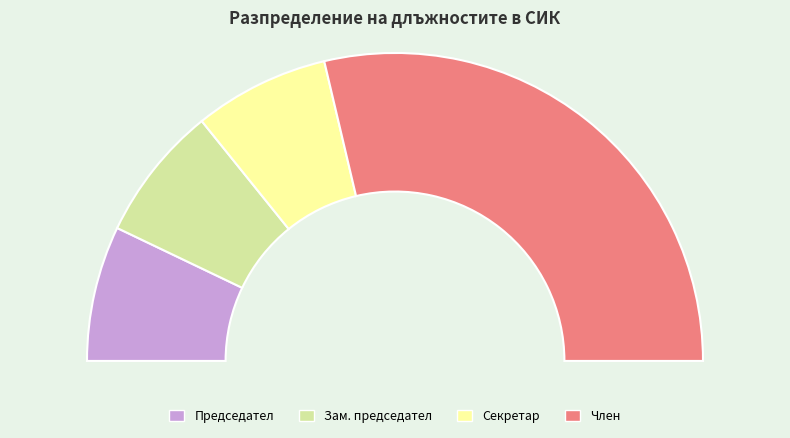

How much of the chart is everything except Председател?

85.8%